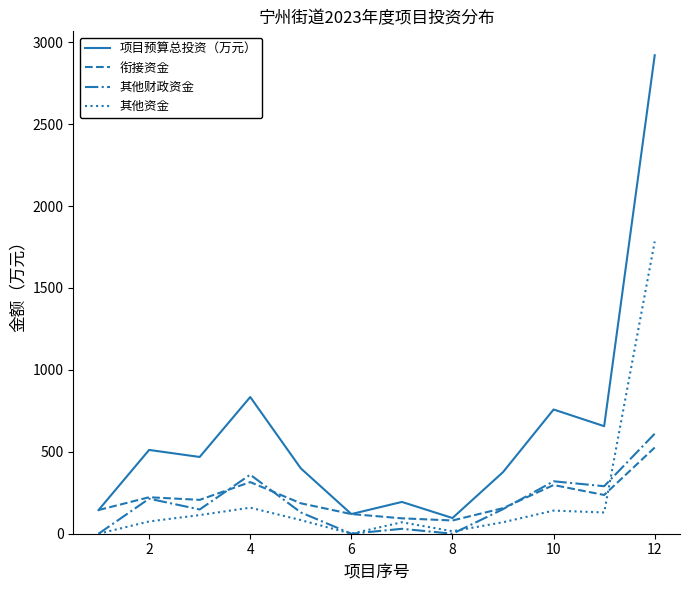

Which series has the largest range (max minus min)?

项目预算总投资（万元）